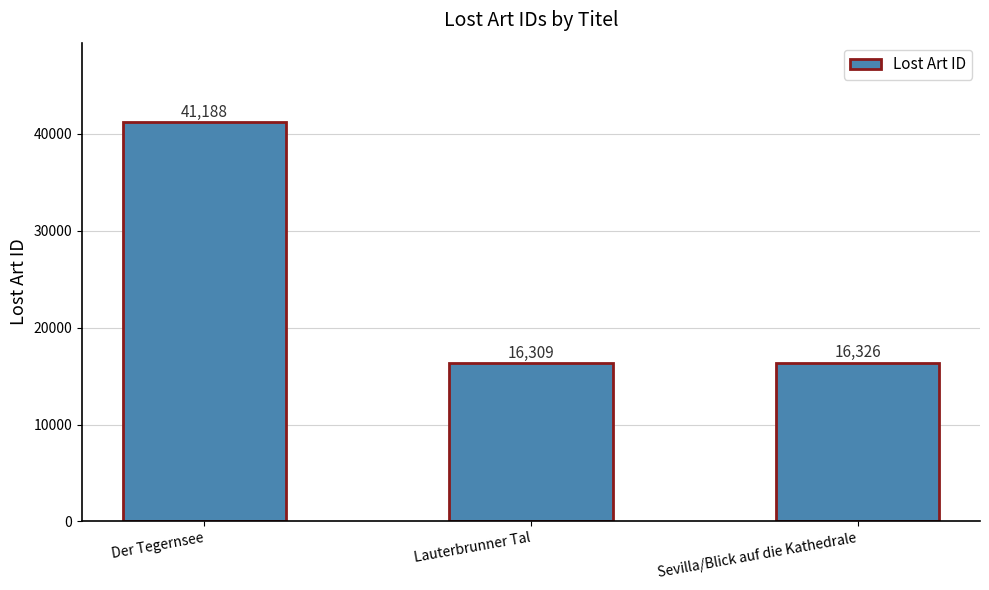

Reading left to right, transcribe all the data shown in this chart.

41188	16309	16326